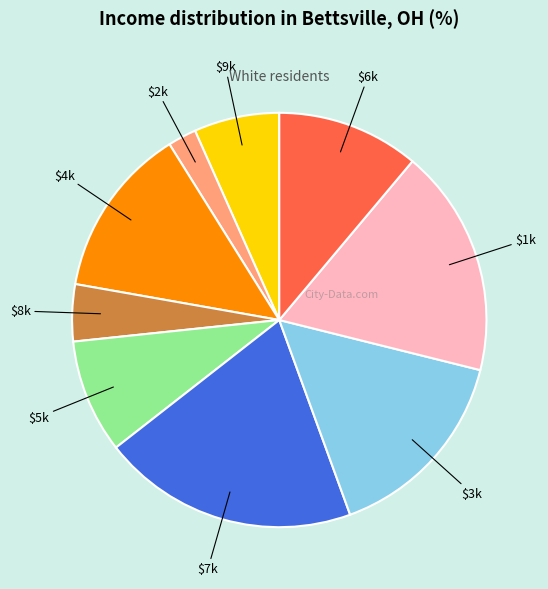

Does any single category account for the majority?

No